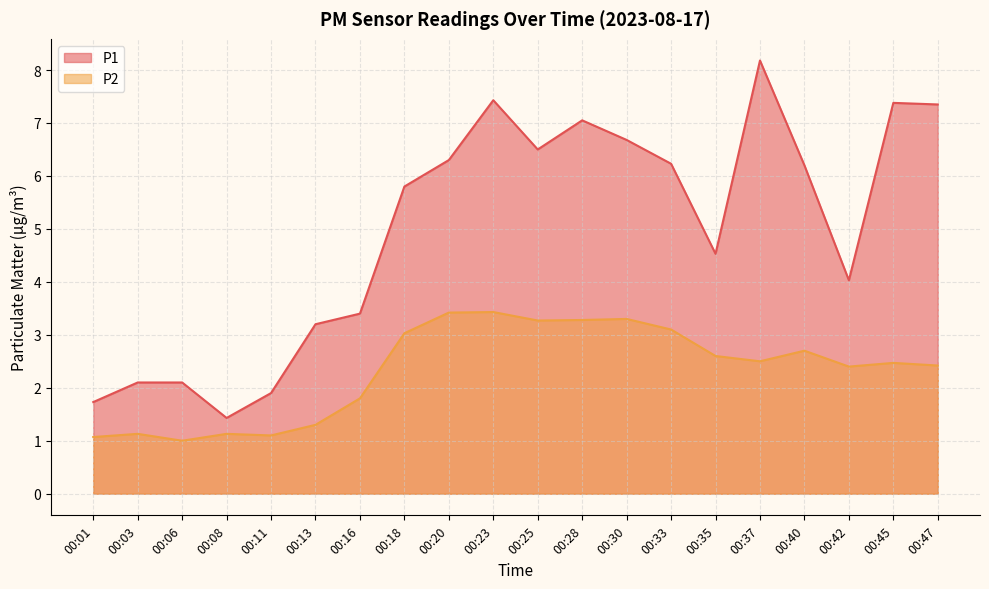

Which series has the largest total across all categories?

P1